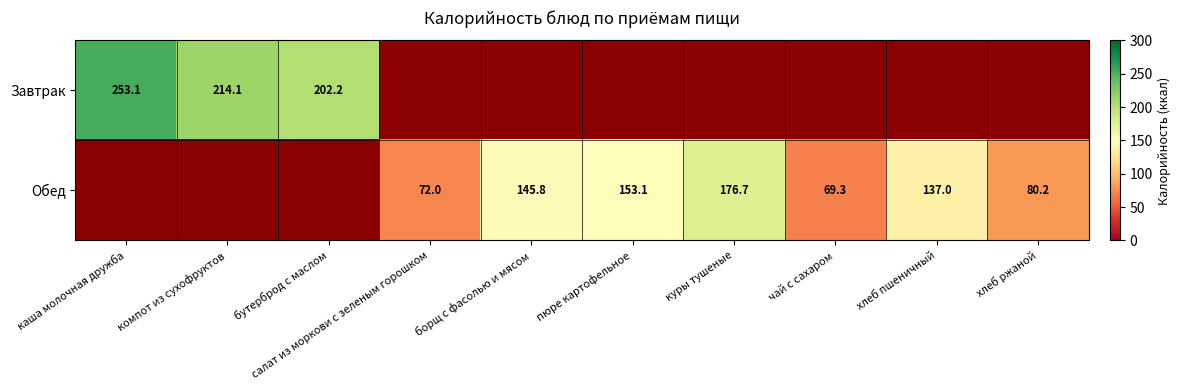

The Обед series shows 29.5 at хлеб ржаной. True or false?

False